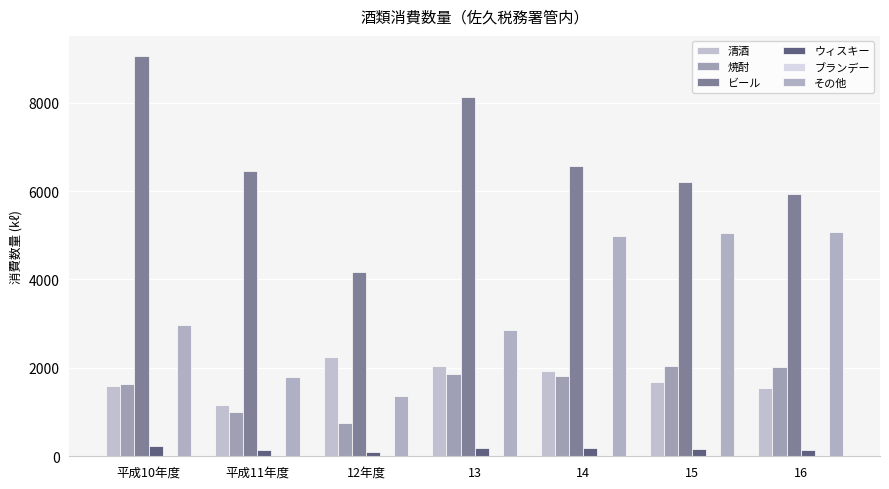

How many data points does each series have?

7